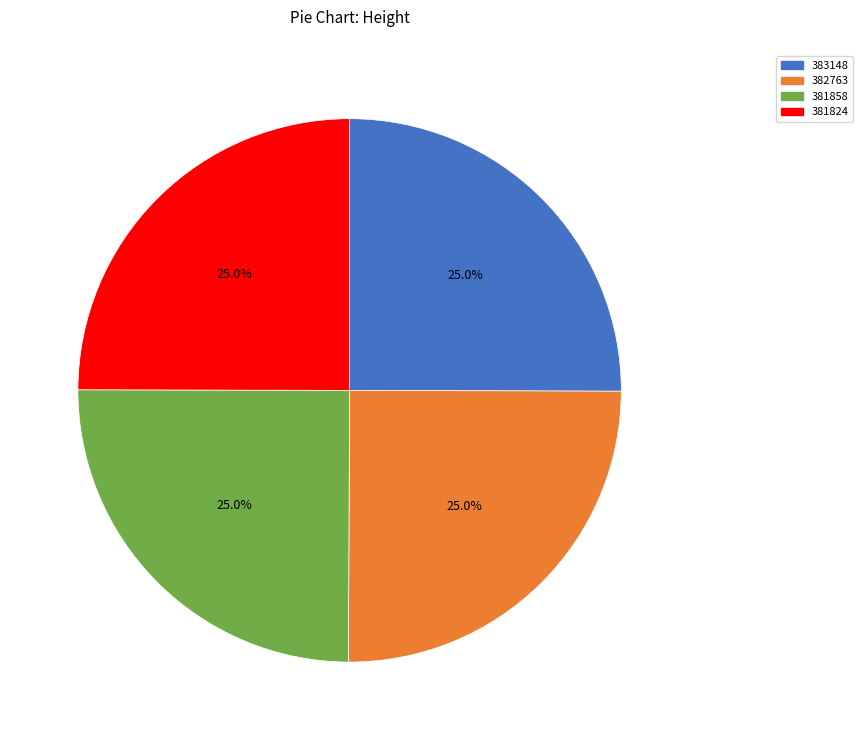

Approximately how many times larger is the value at 381858 compared to 381824?

1.0